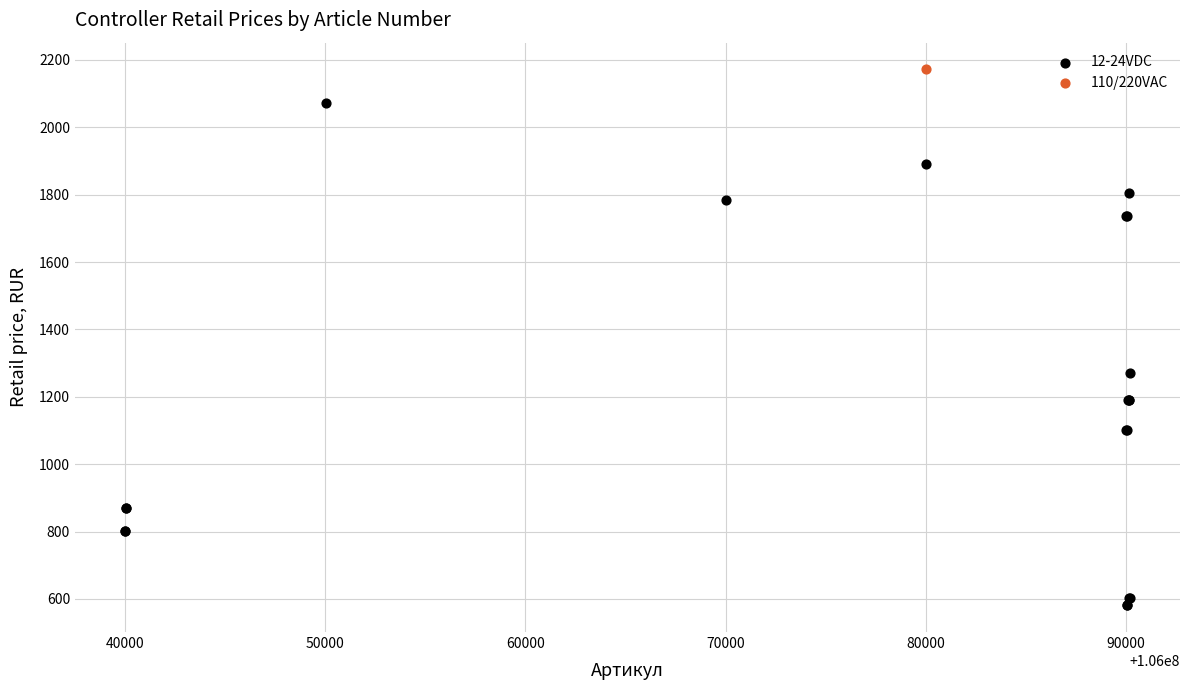

What are all the series names shown in the legend?

12-24VDC, 110/220VAC